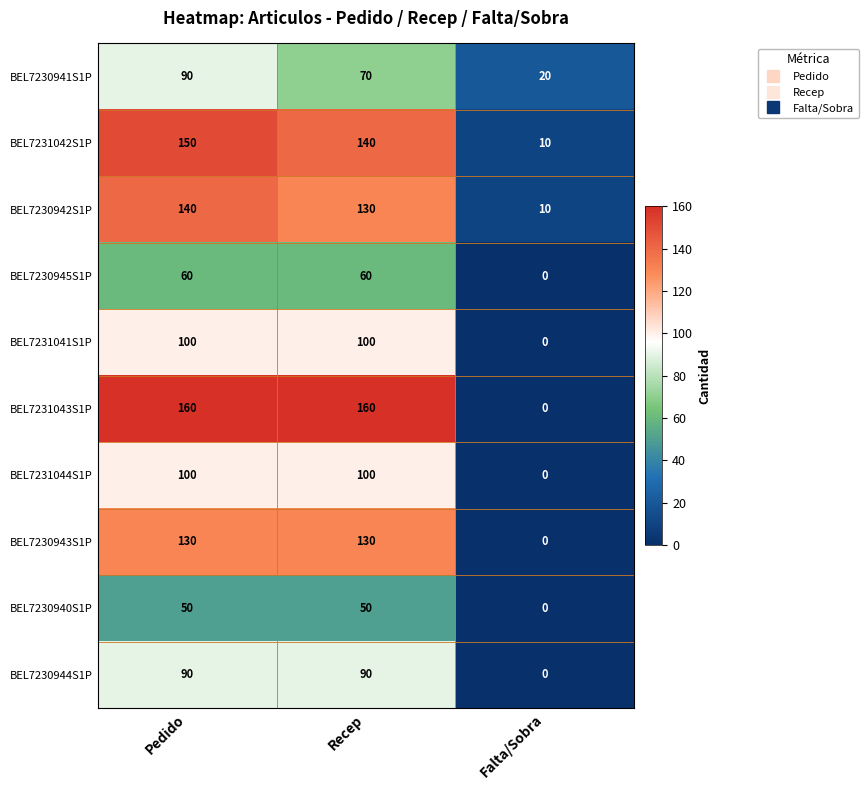

At which category is the sum across all series the highest?

Pedido